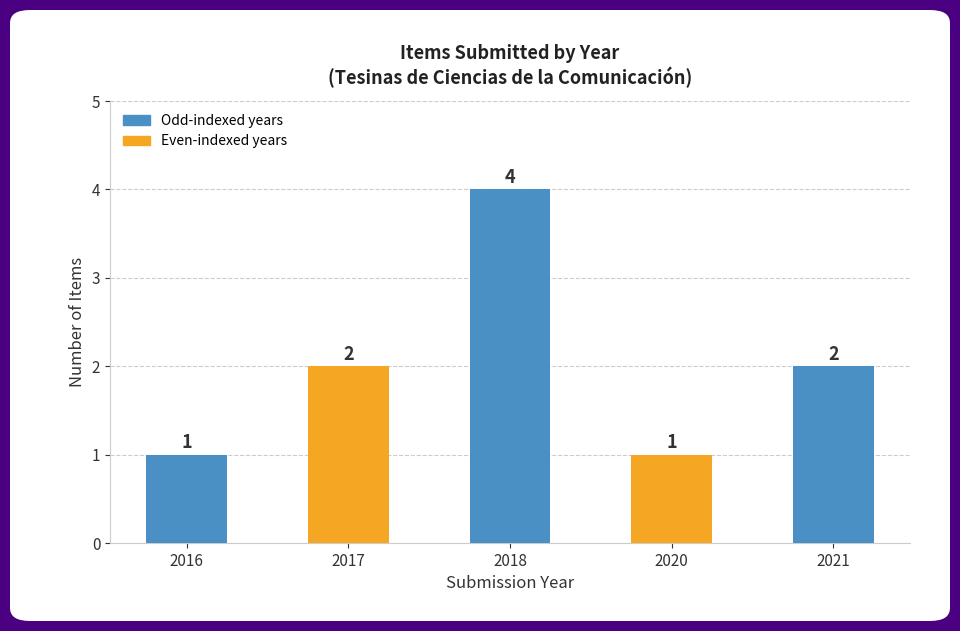

What is the sum of the values at 2018 and 2021?

6